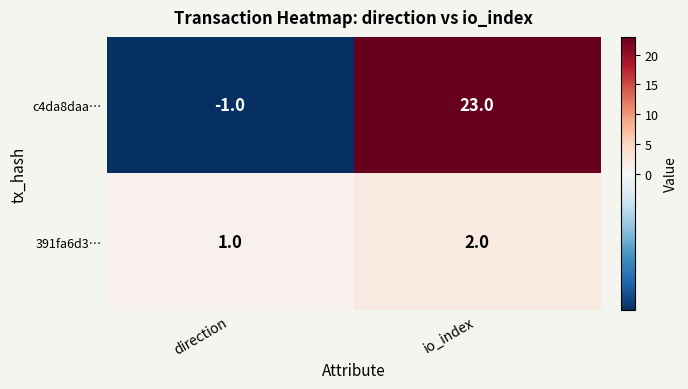

Is it true that 391fa6d3… equals 0 at direction?

False